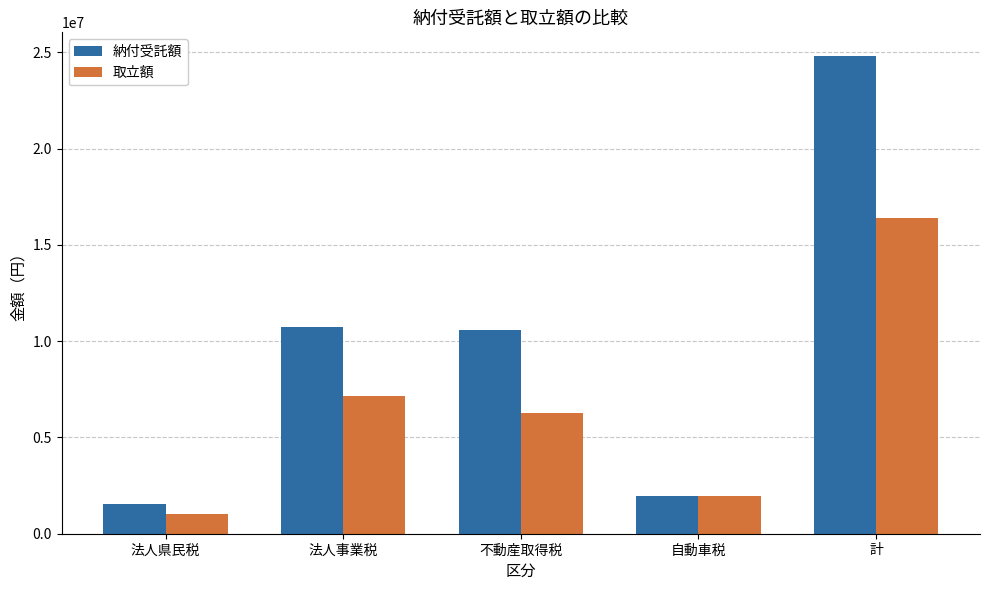

Which series has the widest spread of values?

納付受託額